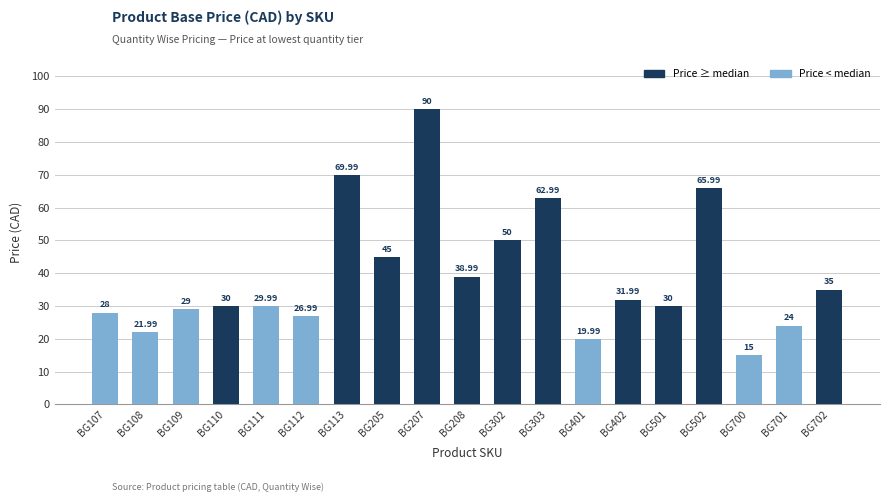

What is the sum of all values?

744.9